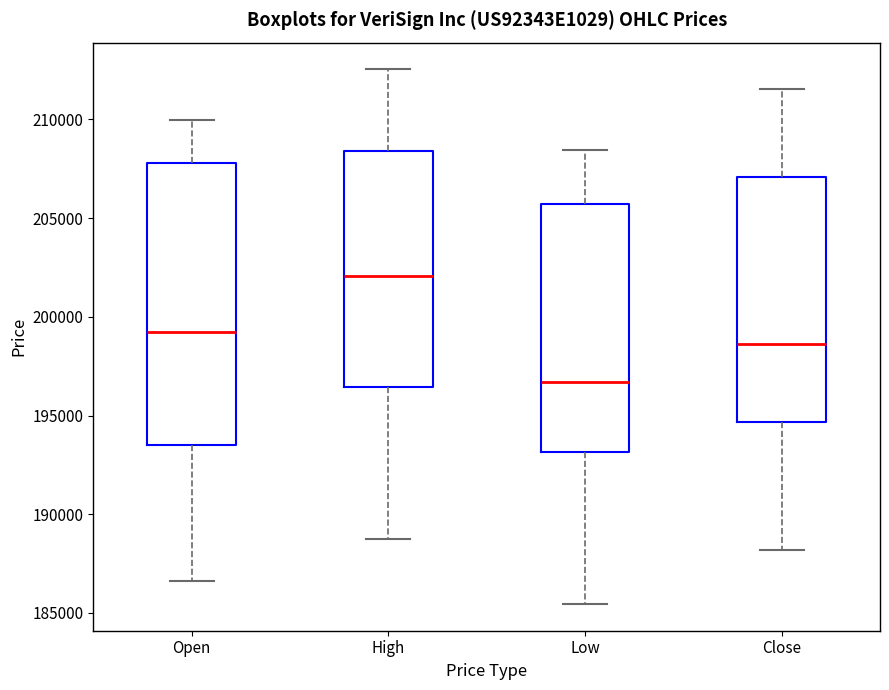

Which box's median line is the highest?

High